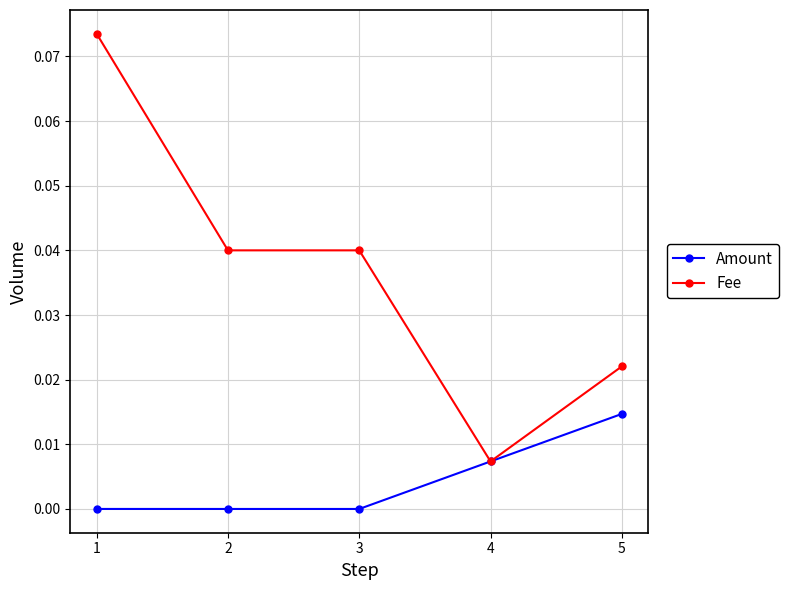

True or false: Amount has a value of 0.0 at 5.

True